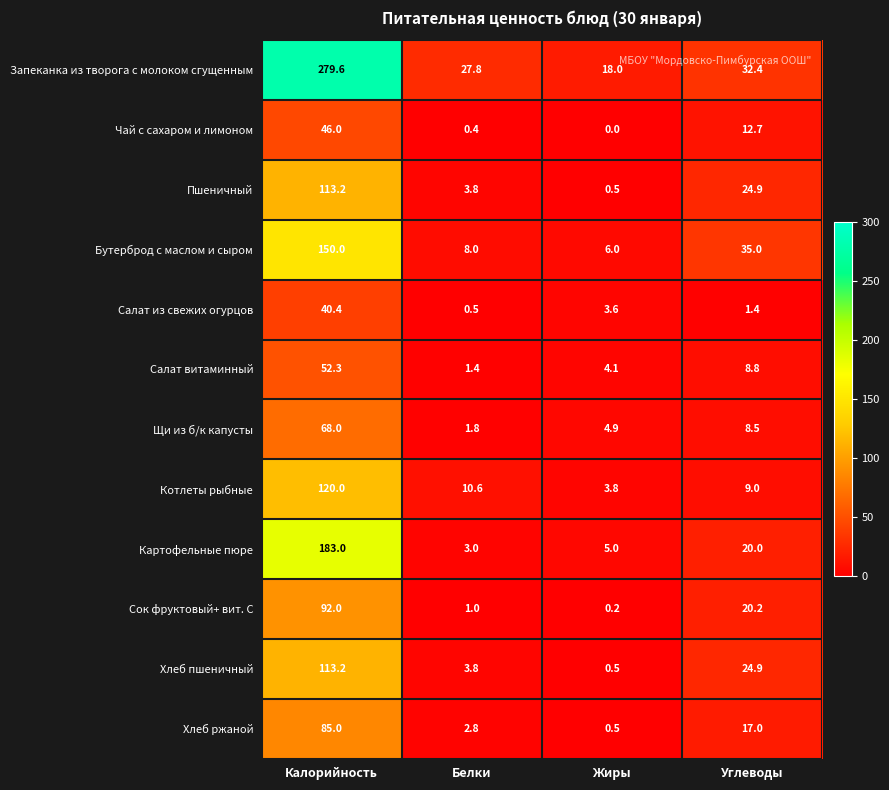

At how many categories does at least one series exceed 274?

1